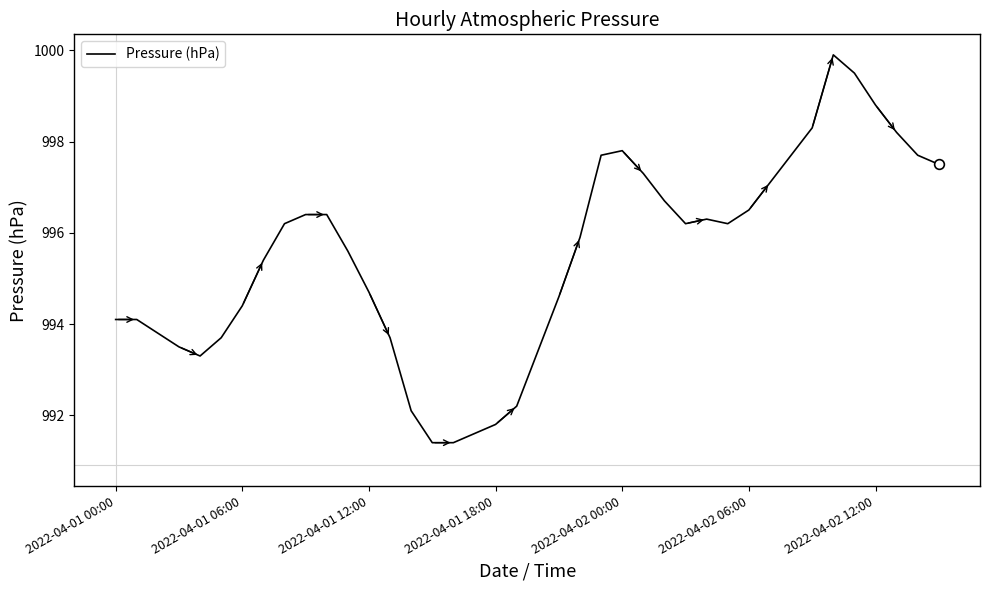

How many lines are shown in the chart?

1